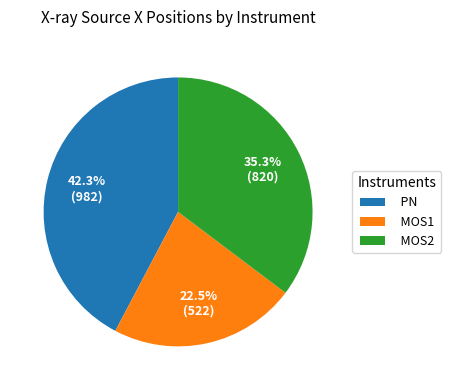

Does MOS1 represent more than half of the total?

No